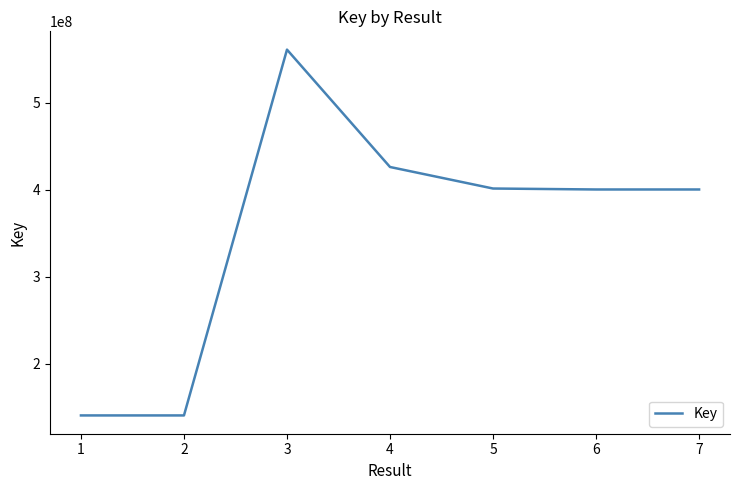

How many series are shown in this chart?

1